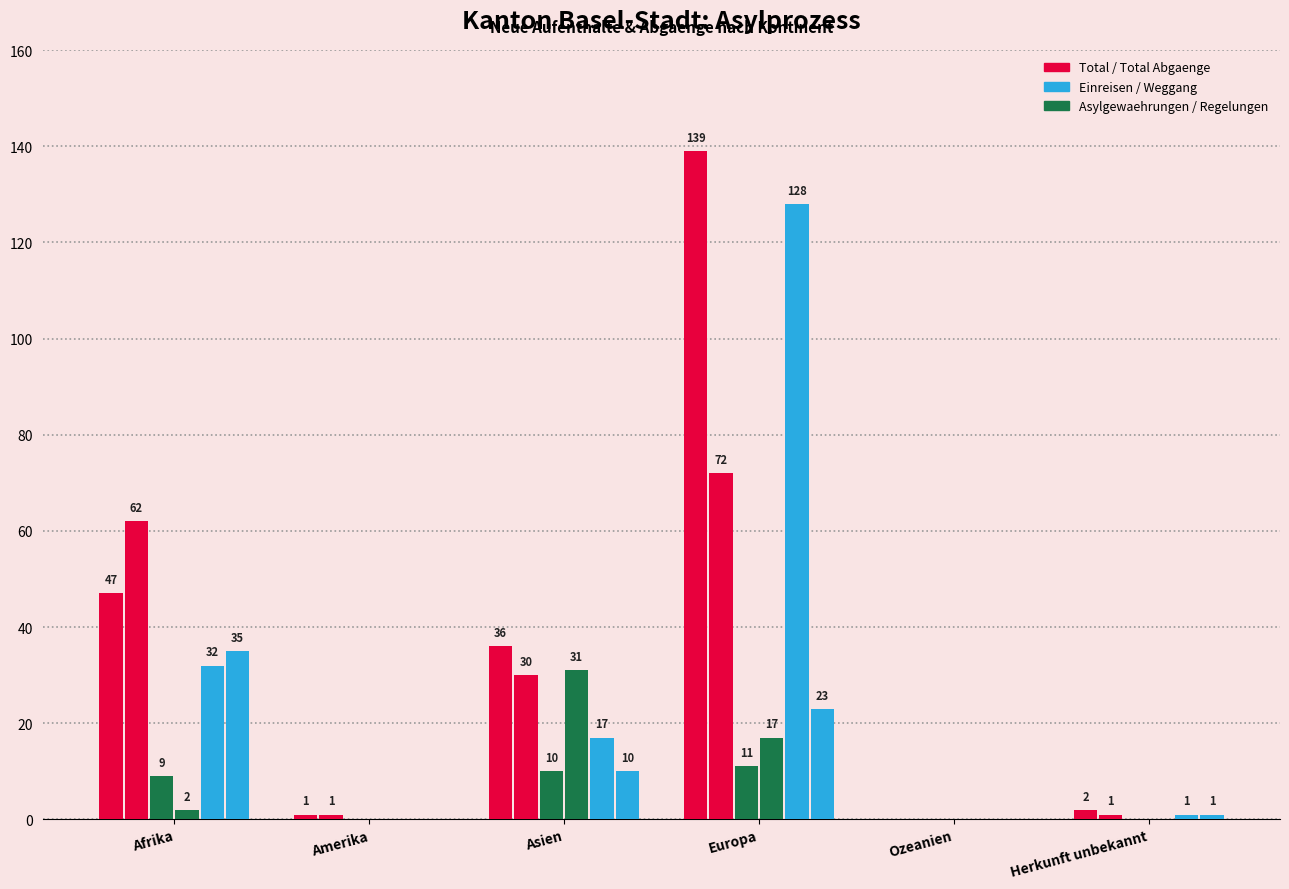

Reading left to right, extract all data points from this chart.

Total (col_1): 47	1	36	139	0	2
Total Abgaenge (col_9): 62	1	30	72	0	1
Asylgewaehrungen (col_8): 9	0	10	11	0	0
Regelungen (col_6): 2	0	31	17	0	0
Einreisen (col_2): 32	0	17	128	0	1
Weggang (col_15): 35	0	10	23	0	1